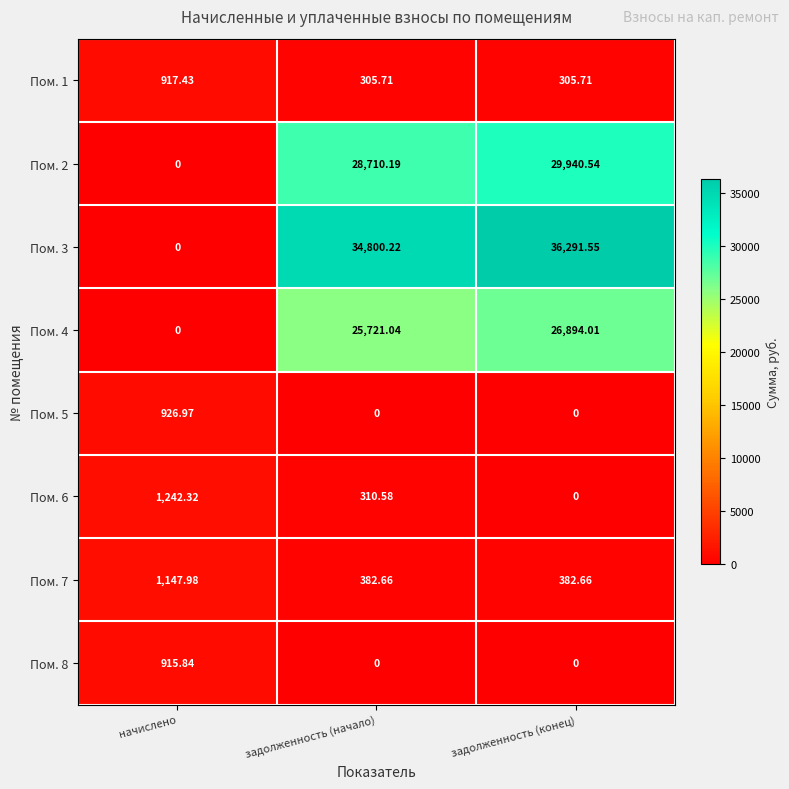

Where does the Пом. 6 series first go above 310?

начислено